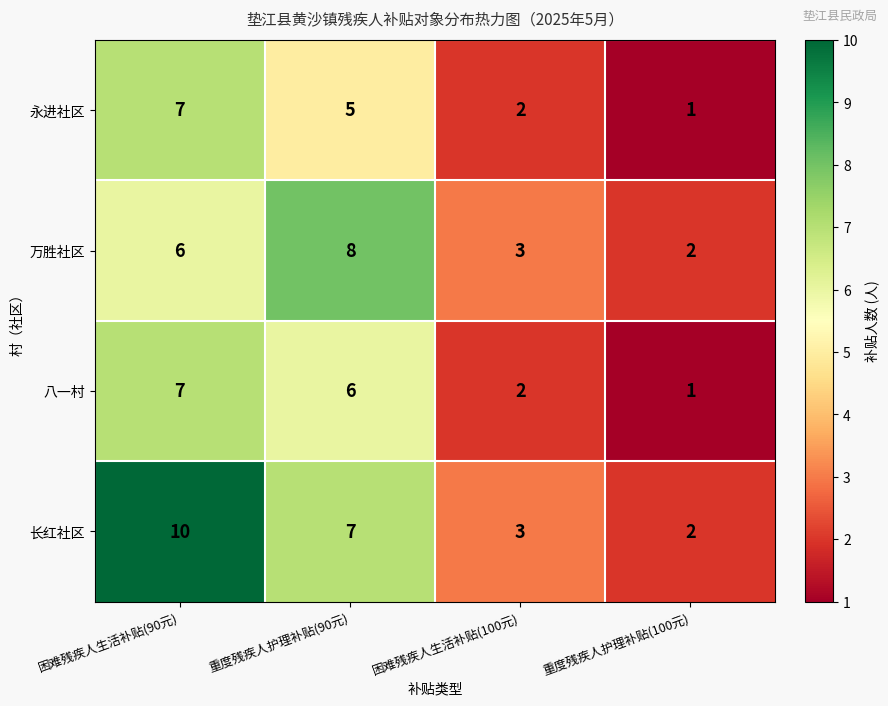

The 长红社区 series shows 3 at 重度残疾人护理补贴(100元). True or false?

False